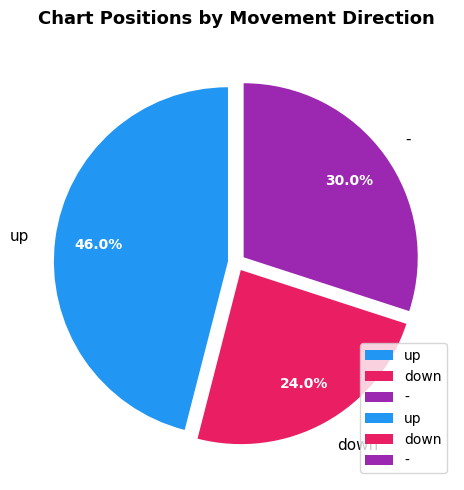

How many segments does this pie chart have?

3